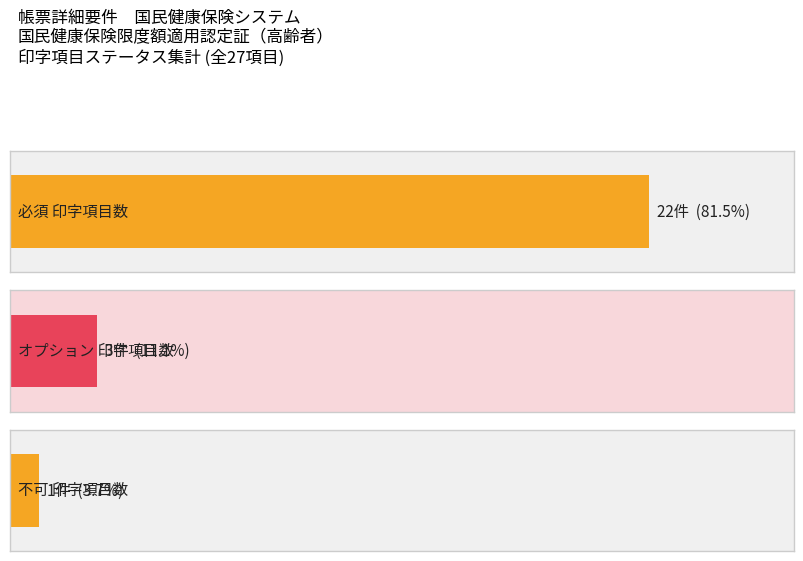

List the series in order of their overall mean, highest first.

必須, オプション